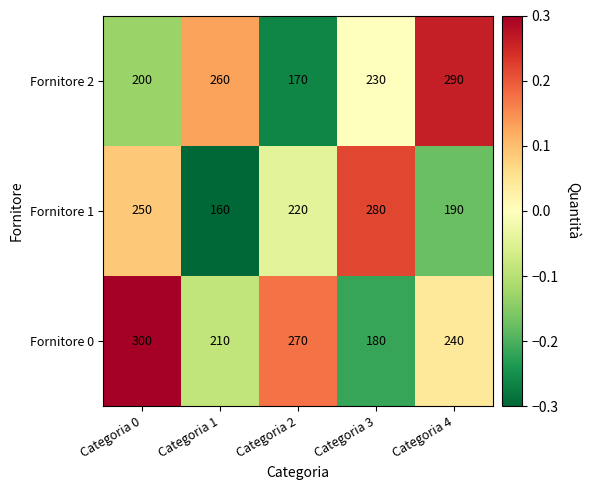

What is the maximum value shown in the chart?

300